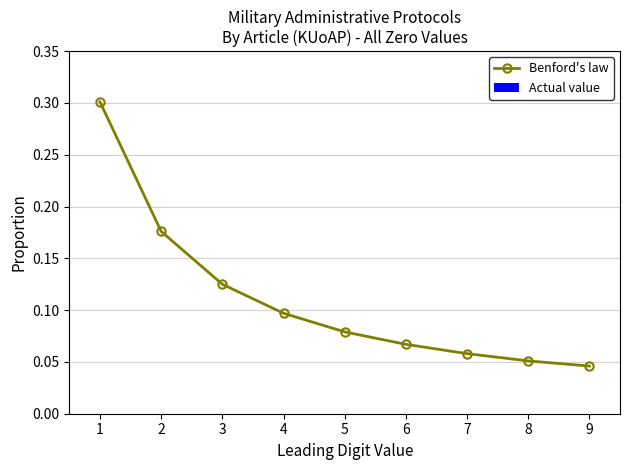

Which has a higher value, 7 or 6?

6